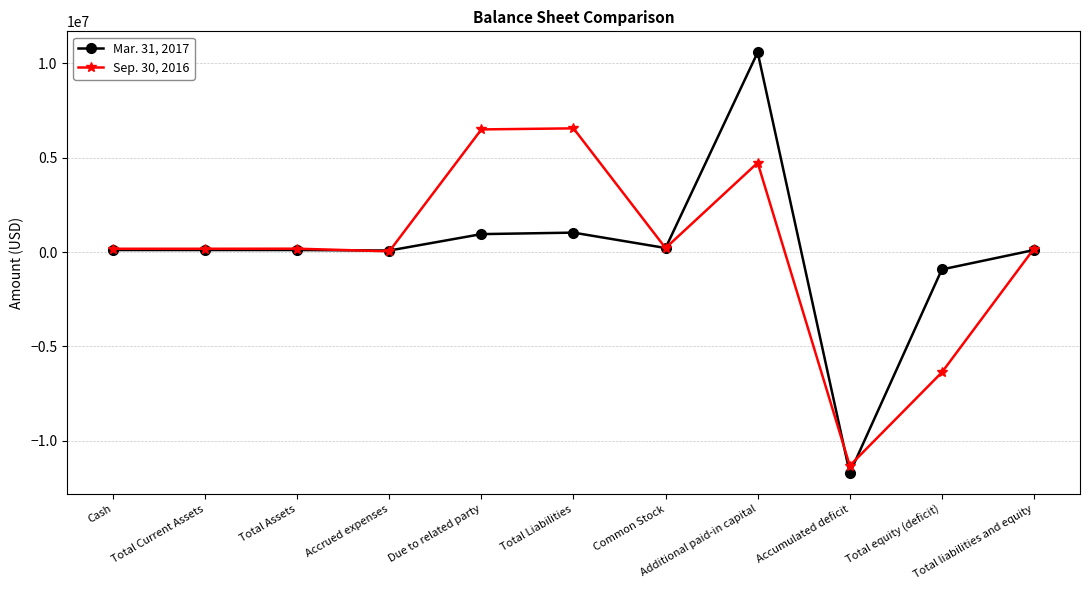

True or false: Sep. 30, 2016 has more than 1 points higher than both neighbors.

True